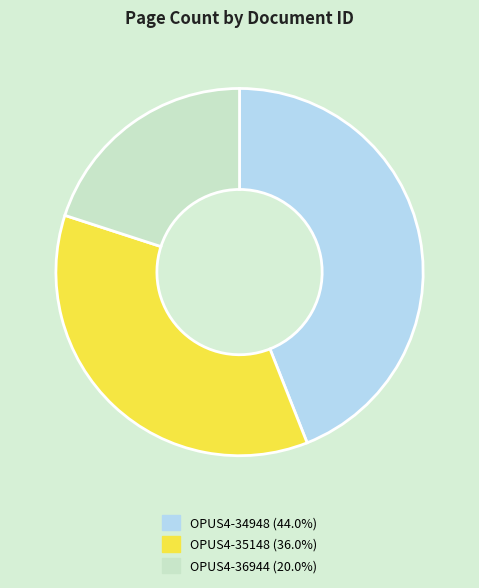

Which category has the smallest portion of the pie?

OPUS4-36944